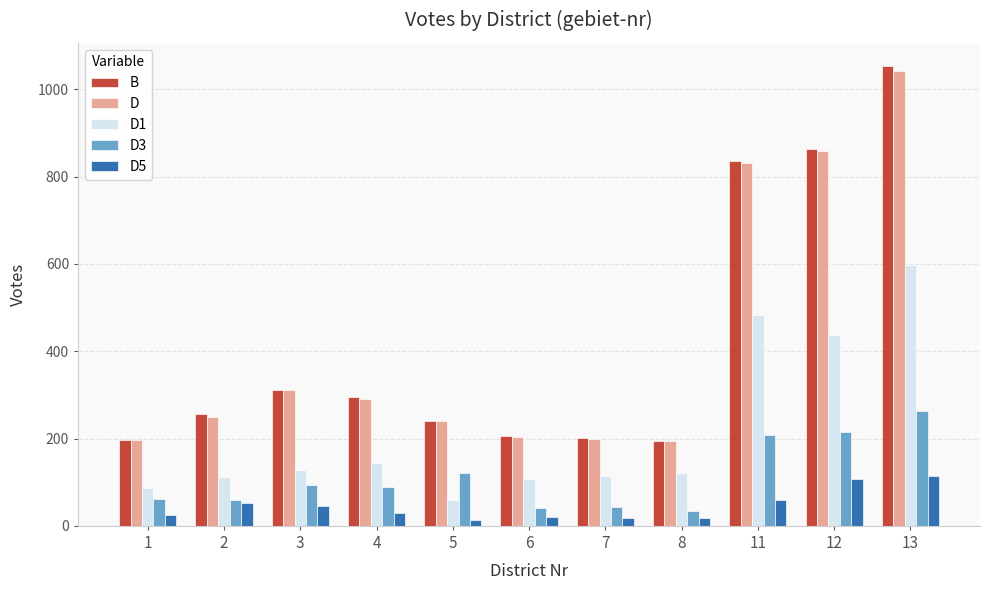

At which category is the sum across all series the highest?

13